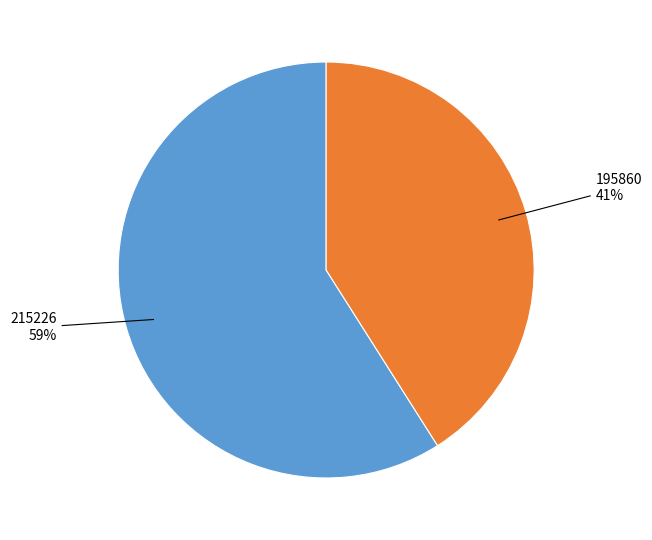

To the nearest percent, what is the average slice percentage?

50%